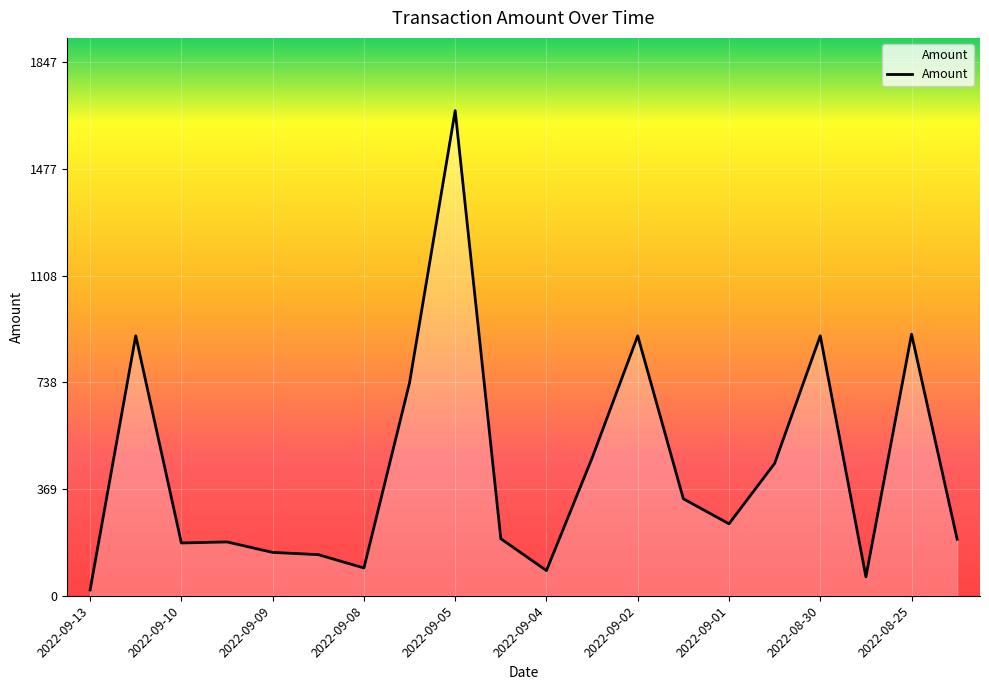

What is the maximum value shown in the chart?

1679.3